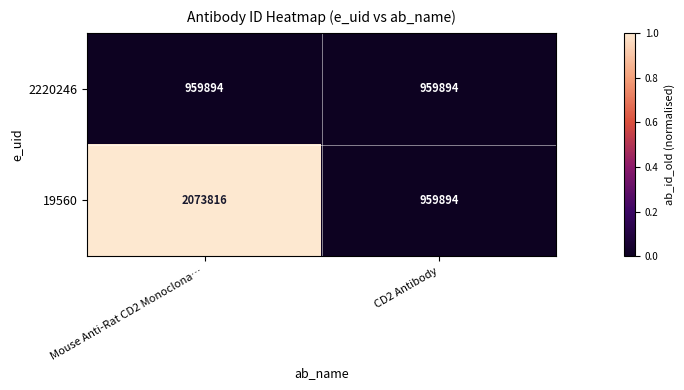

Reading left to right, list all the values displayed in this chart.

2220246: 959894	959894
19560: 2073816	959894